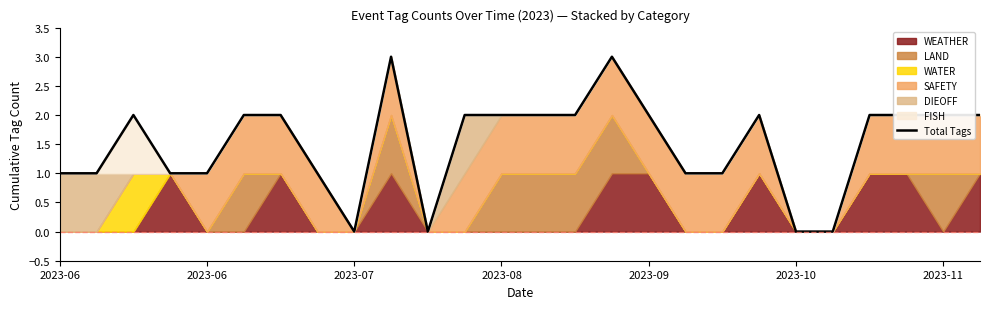

Between 9 and 18, which is larger?

9